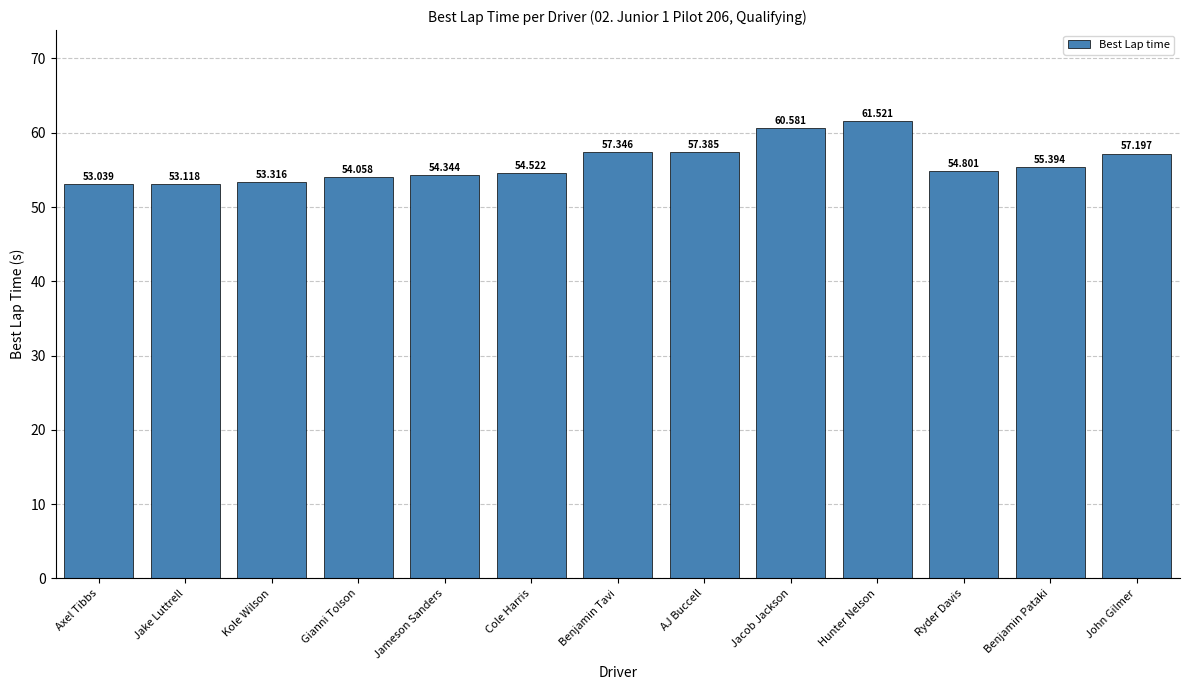

What is the difference between the values at Benjamin Pataki and John Gilmer?

1.8